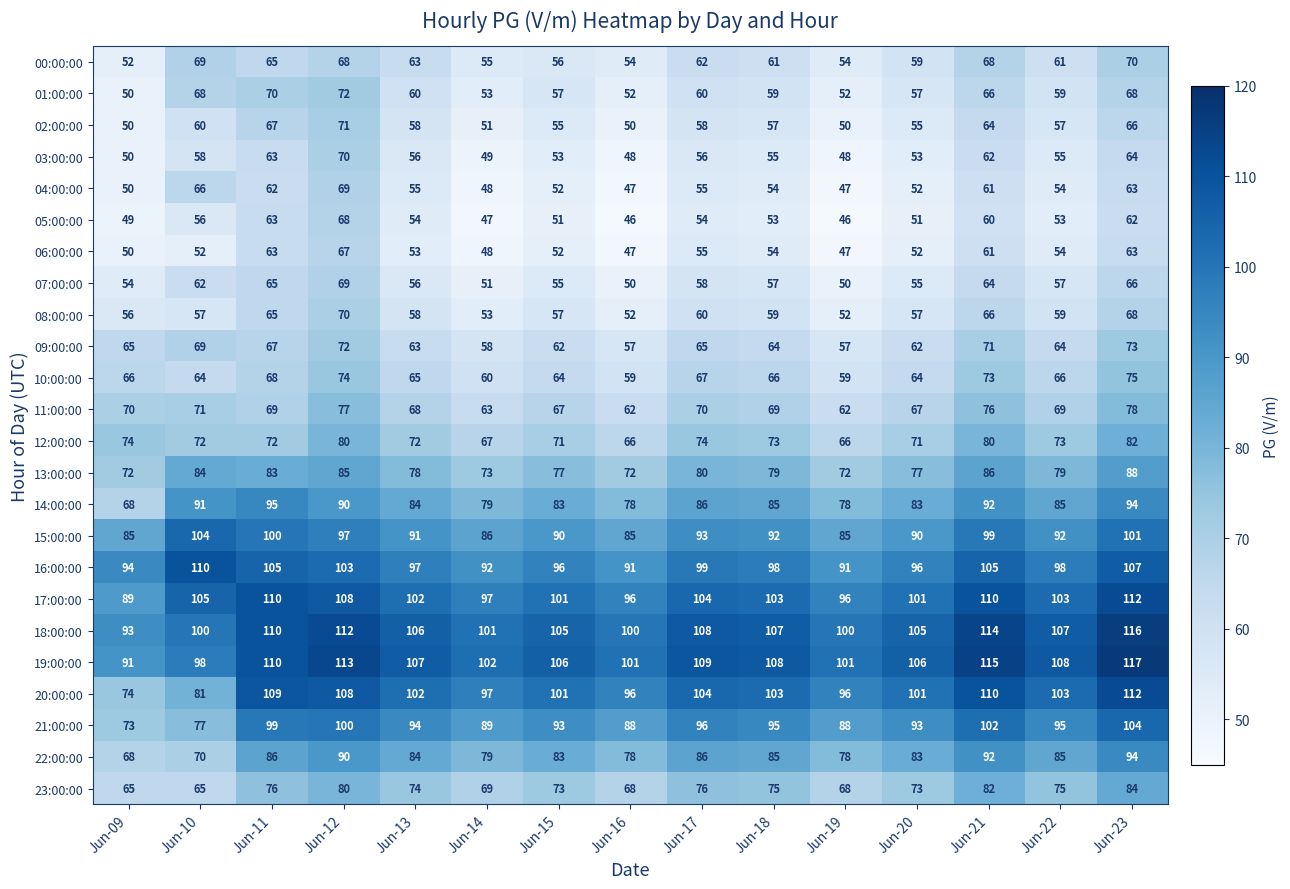

Which label corresponds to the largest value in the chart?

Jun-23